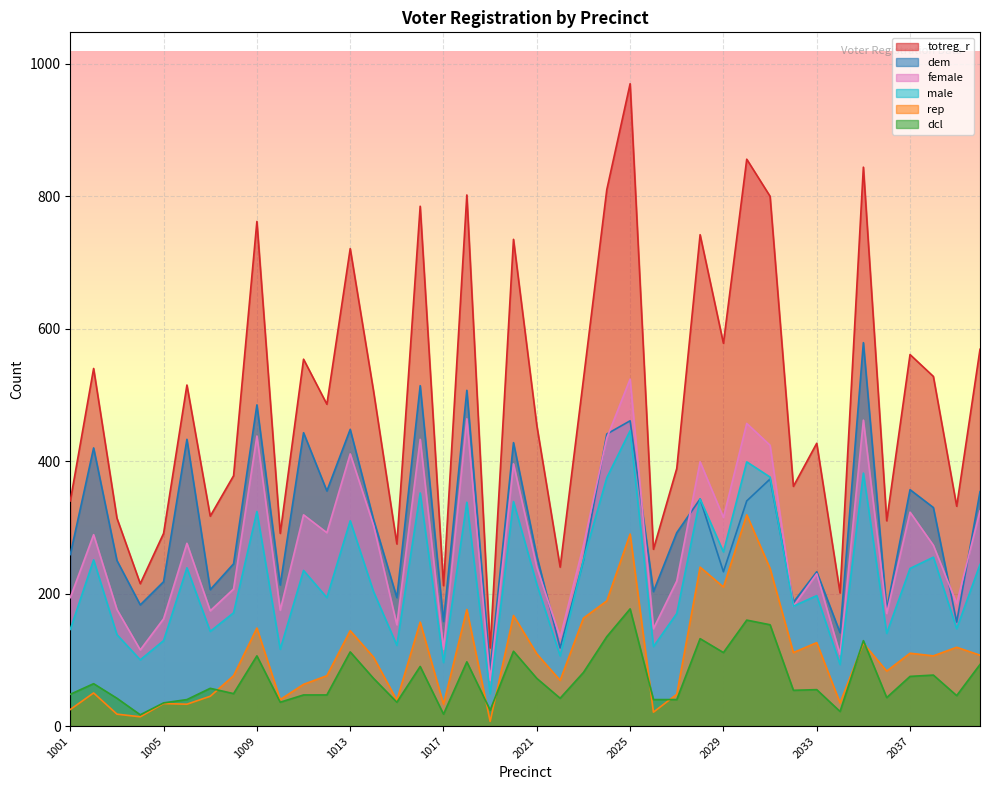

Which series has the largest total across all categories?

totreg_r